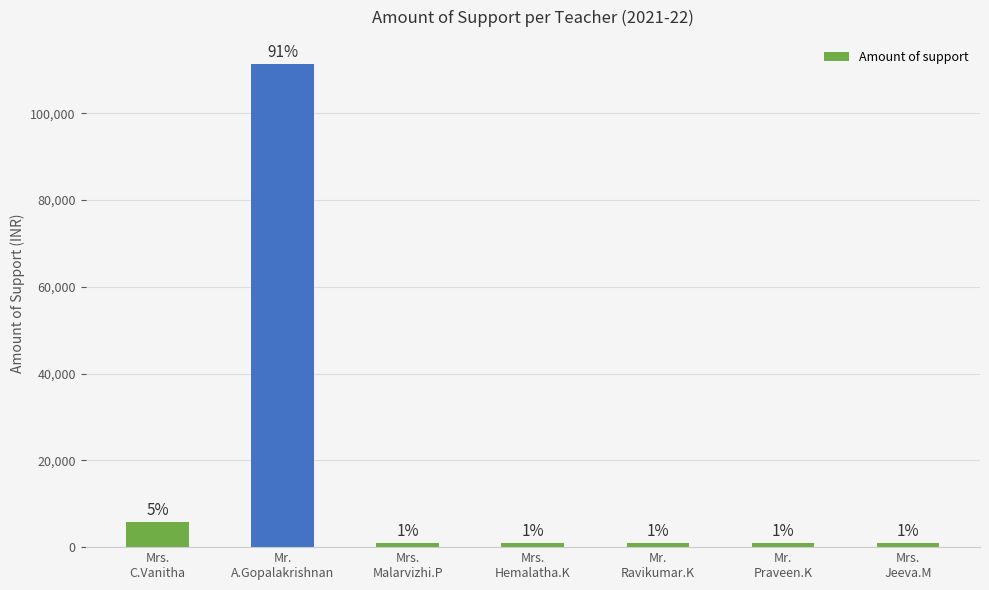

Reading left to right, list all the values displayed in this chart.

Mrs.
C.Vanitha=5900	Mr.
A.Gopalakrishnan=111320	Mrs.
Malarvizhi.P=1000	Mrs.
Hemalatha.K=1000	Mr.
Ravikumar.K=1000	Mr.
Praveen.K=1000	Mrs.
Jeeva.M=1000